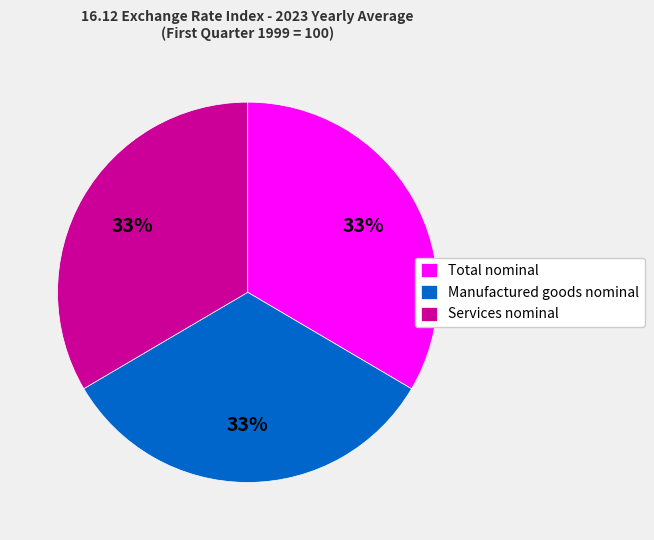

Is there a majority slice in this chart?

No